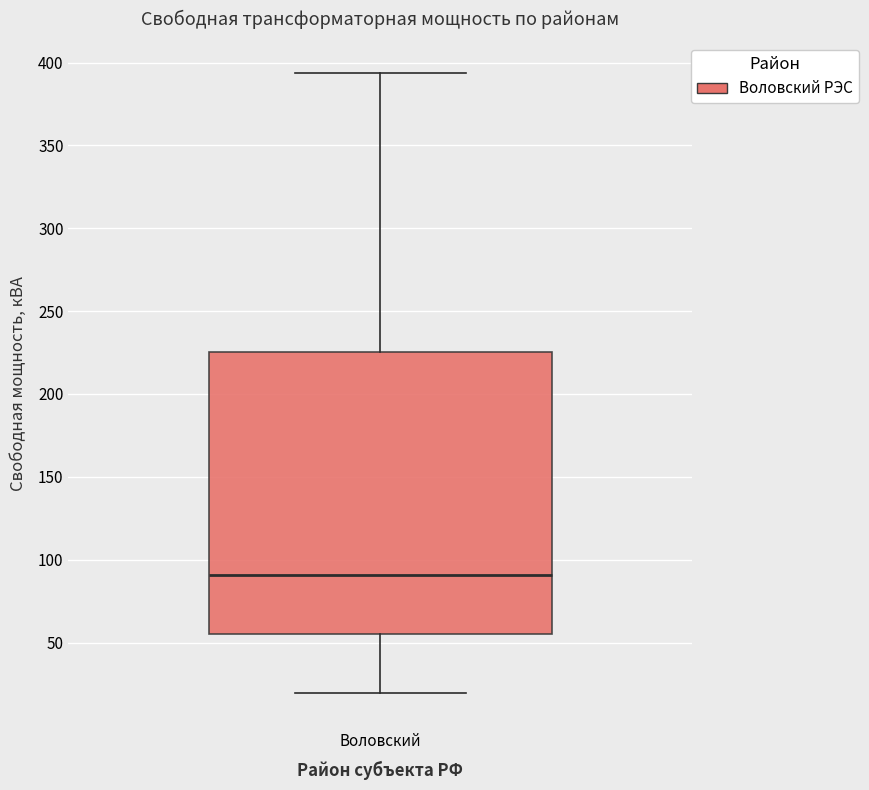

Read this box plot against the y-axis: the position of the median line, the range covered by the box, and the ends of both whiskers. The values are not printed on the chart, so give them approximately, as read against the axis.

median 90, box 55 to 225, whiskers 20 to 395